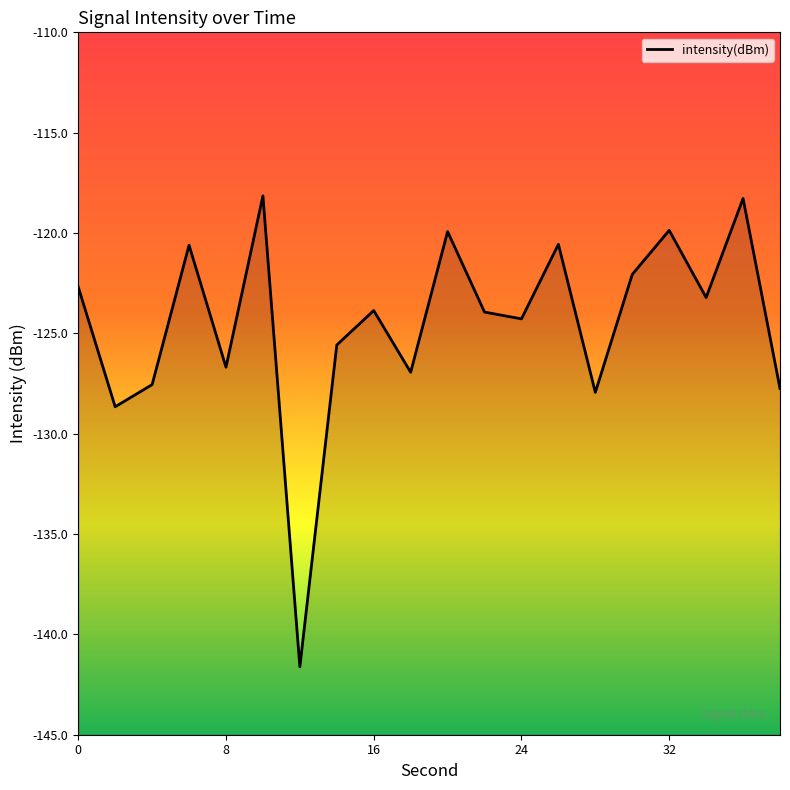

Where is the first local maximum?

6